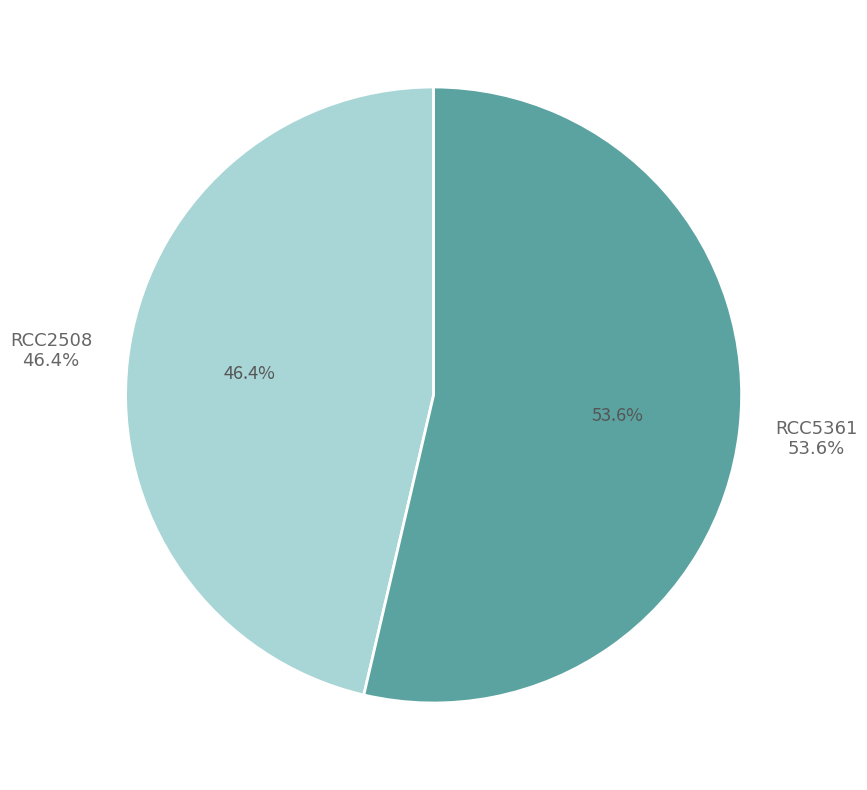

What is the change in value from RCC2508 to RCC5361?

+23391